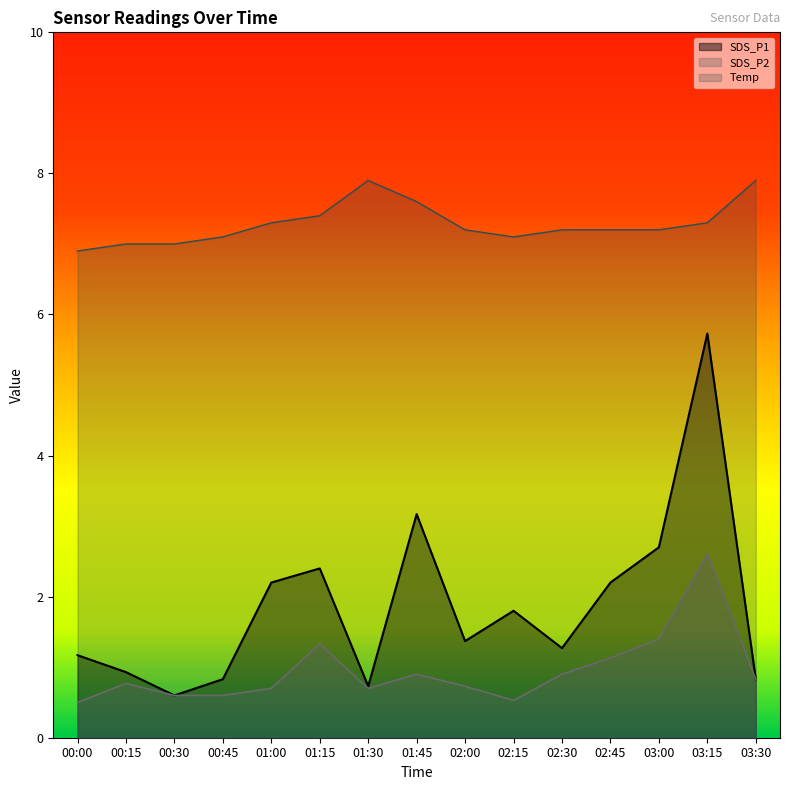

True or false: SDS_P2 and Temp cross at least once.

False